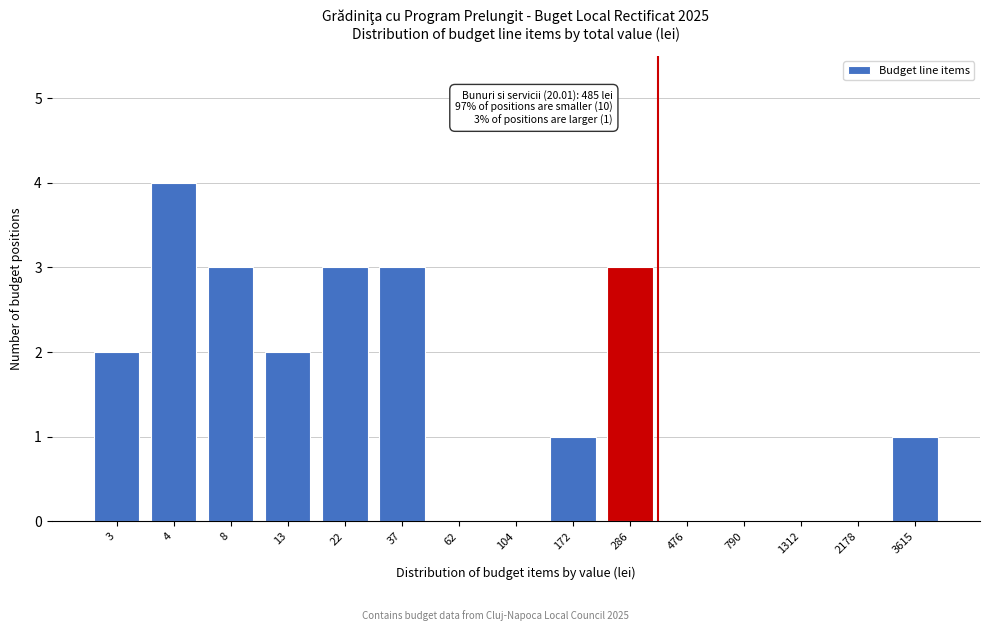

Reading left to right, extract all data points from this chart.

3=2	4=4	8=3	13=2	22=3	37=3	62=0	104=0	172=1	286=3	476=0	790=0	1312=0	2178=0	3615=1